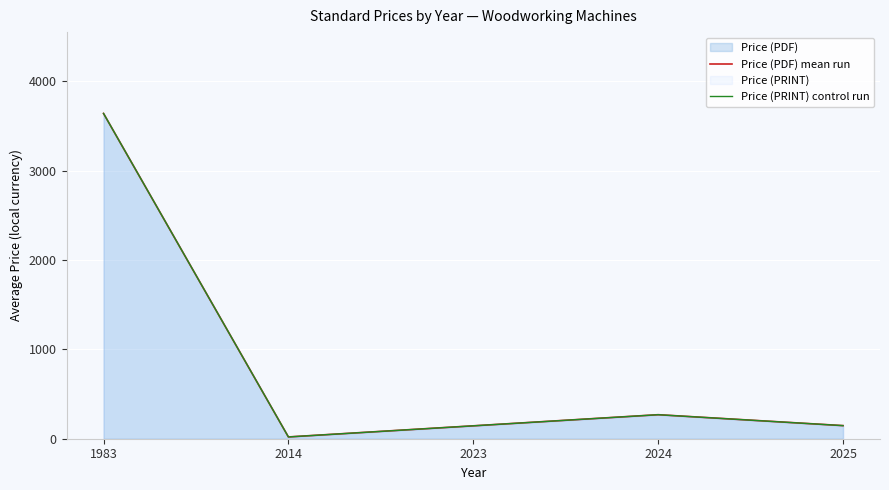

What is the difference between the Price (PRINT) control run values at 2014 and 2023?

124.3